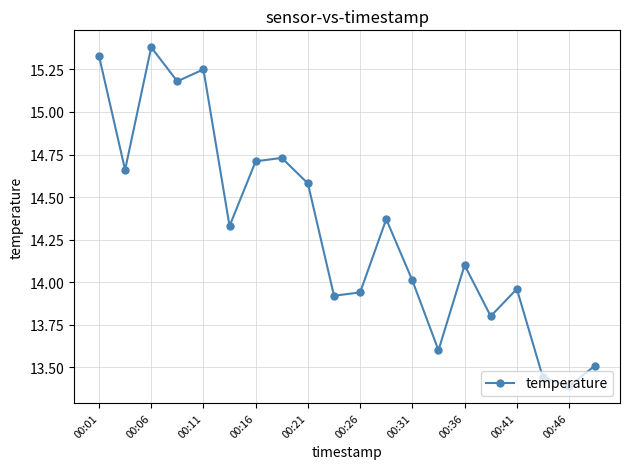

What is the greatest value displayed?

15.4